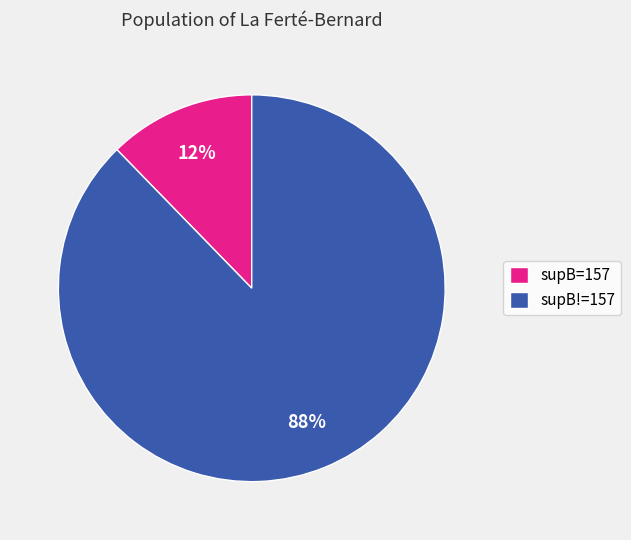

To the nearest percent, what is the combined percentage of supB!=157 and supB=157?

100%